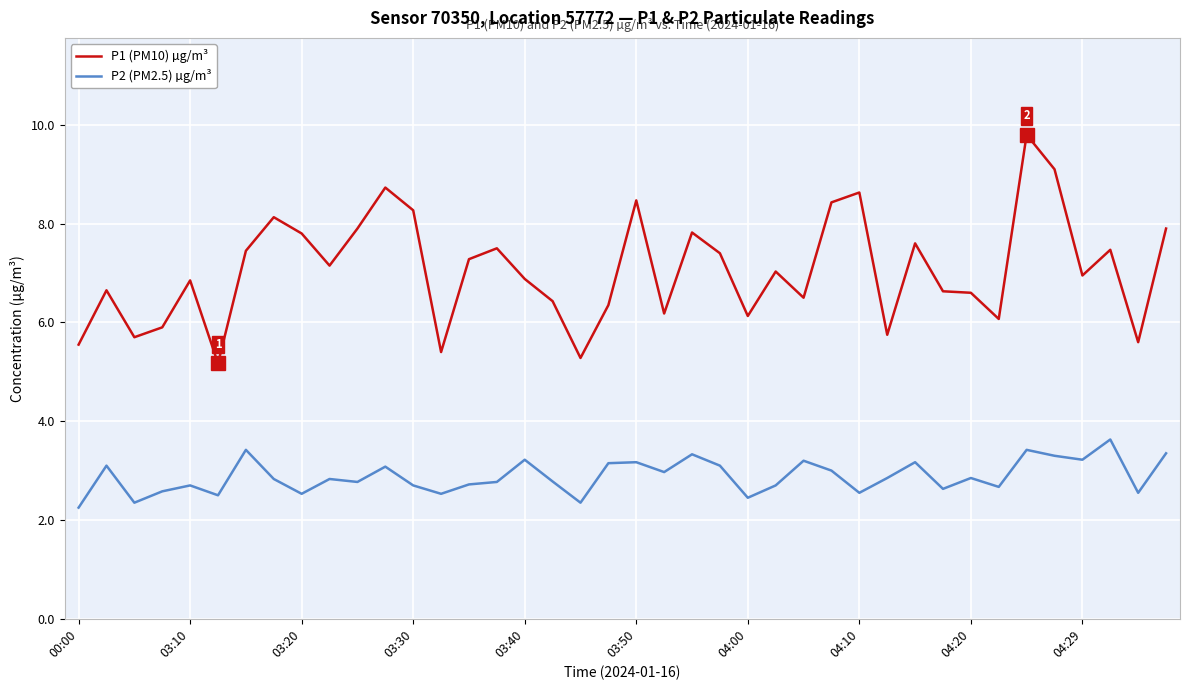

List the series in order of their peak value, lowest first.

P2 (PM2.5) µg/m³, P1 (PM10) µg/m³